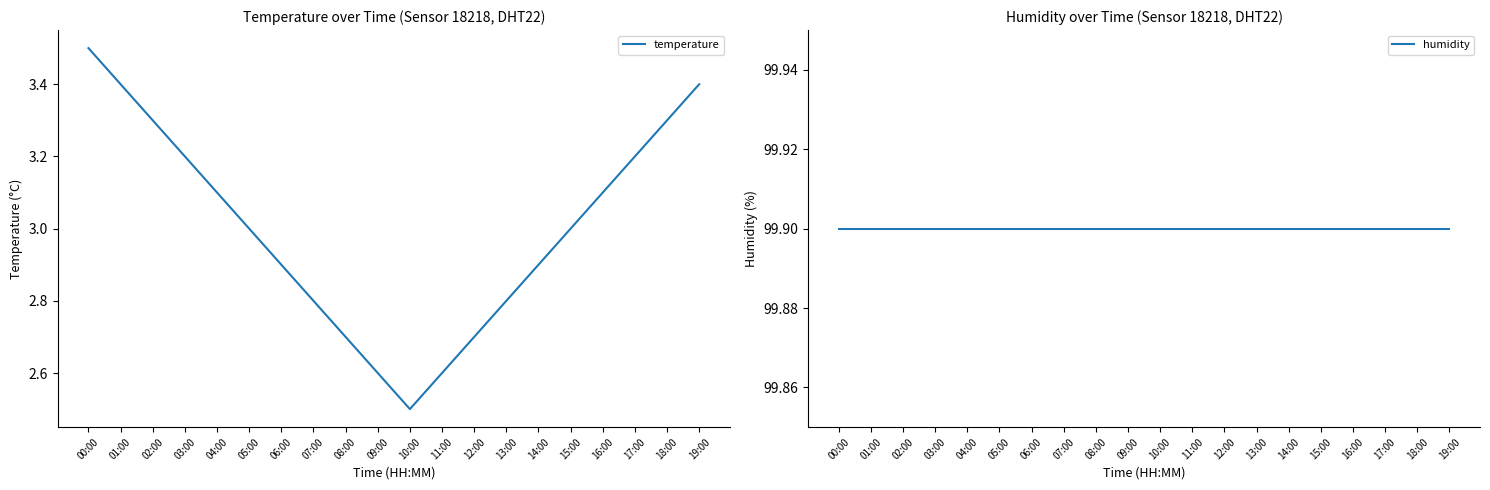

Rank the series by their average value, from lowest to highest.

temperature, humidity